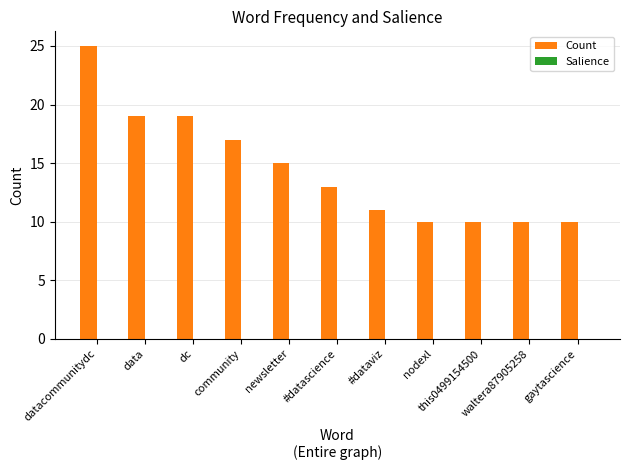

What is the maximum value shown in the chart?

25.0